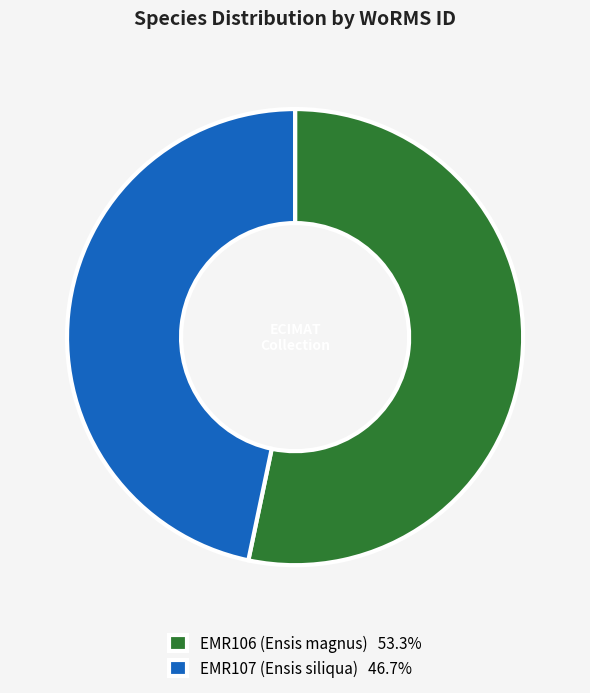

Which category has the smallest portion of the pie?

EMR107 (Ensis siliqua)